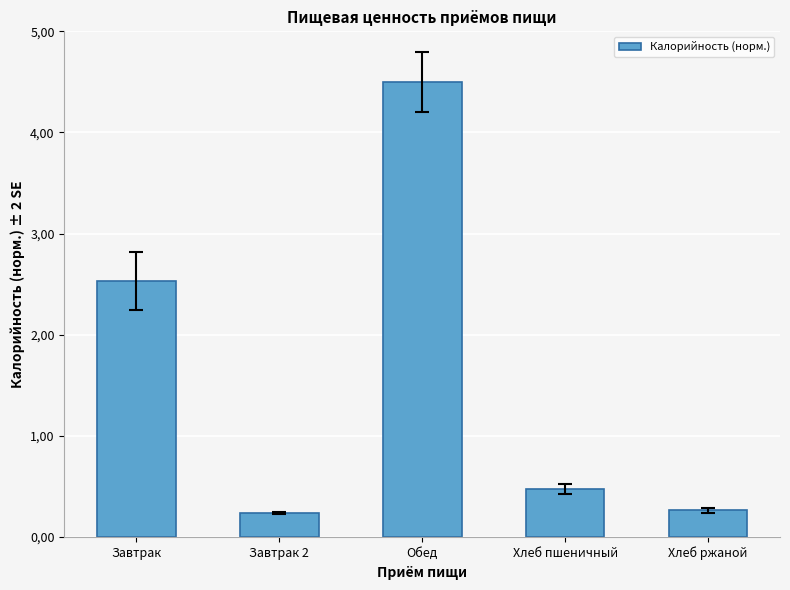

What is the label of the 5th bar from the left?

Хлеб ржаной